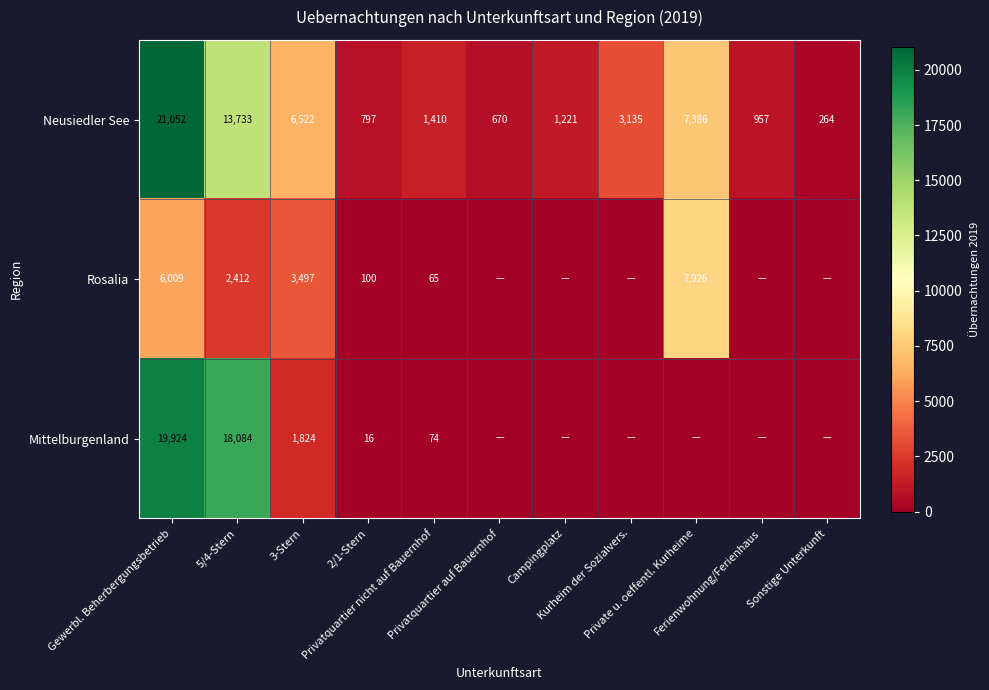

What is the lowest value of the Neusiedler See series?

264